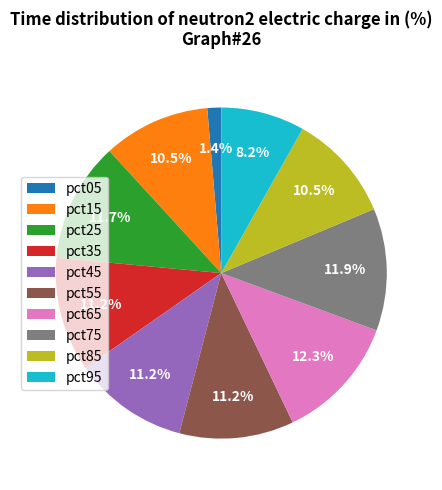

What percentage is NOT represented by pct05?

98.6%